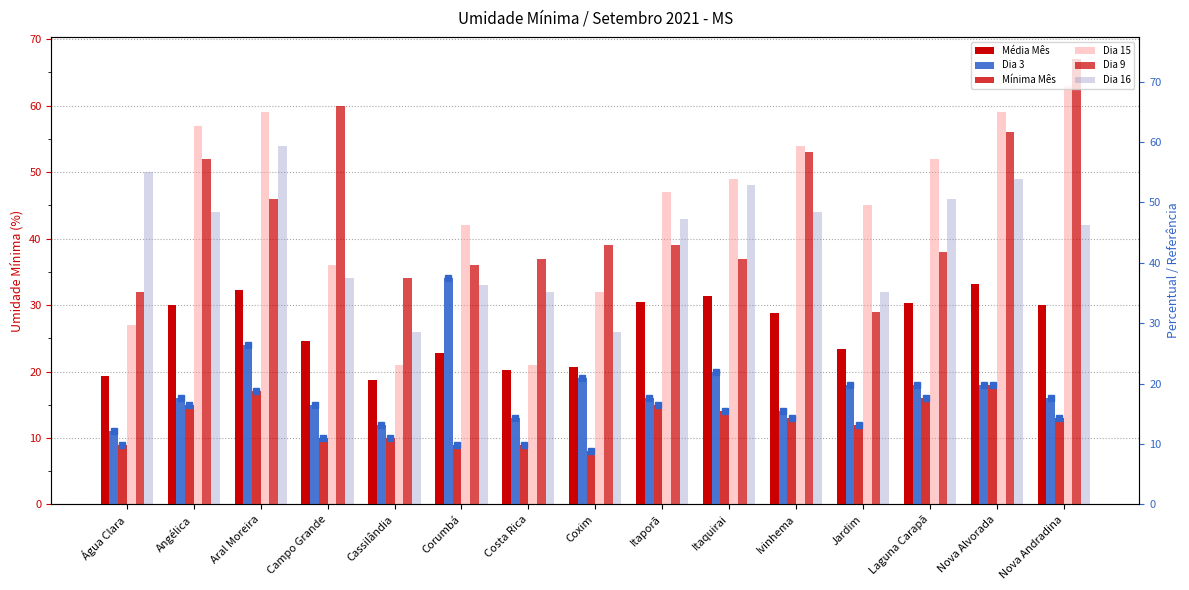

What is the difference between the Dia 16 values at Nova Alvorada and Itaporã?

6.0